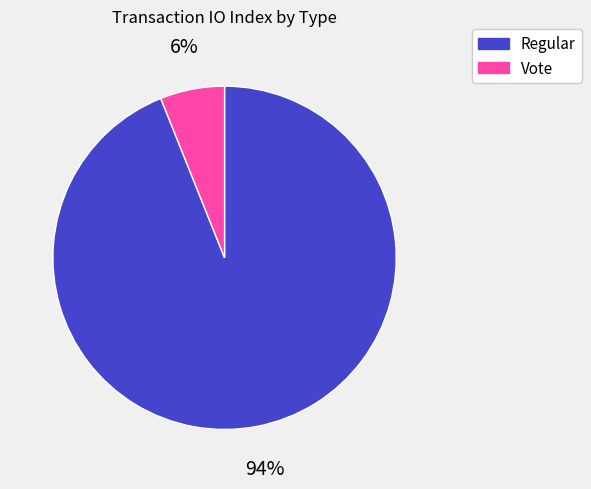

Is it true that Regular is 99% of the pie?

False